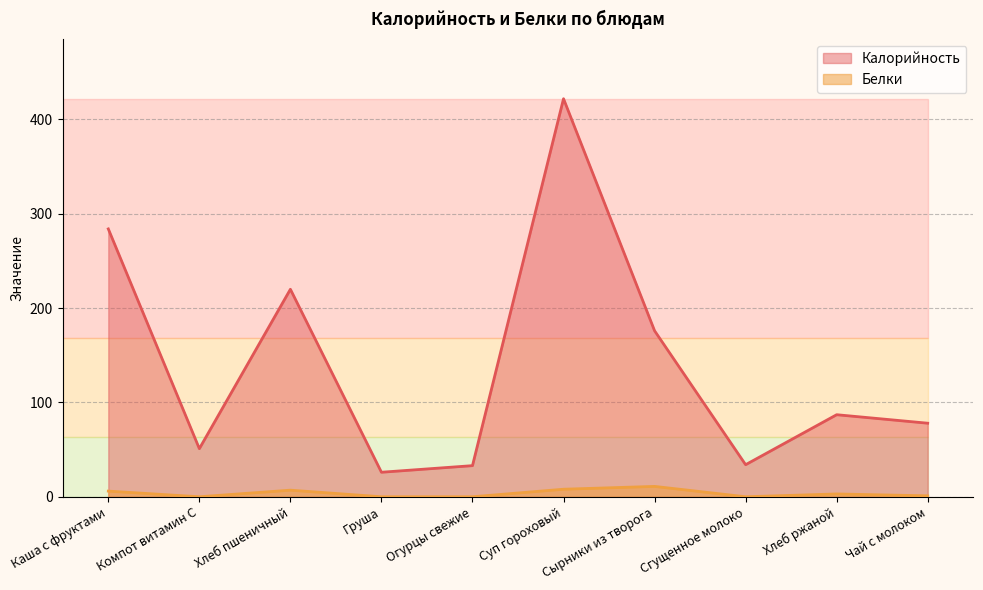

At which category does Белки reach its first local valley?

Компот витамин С